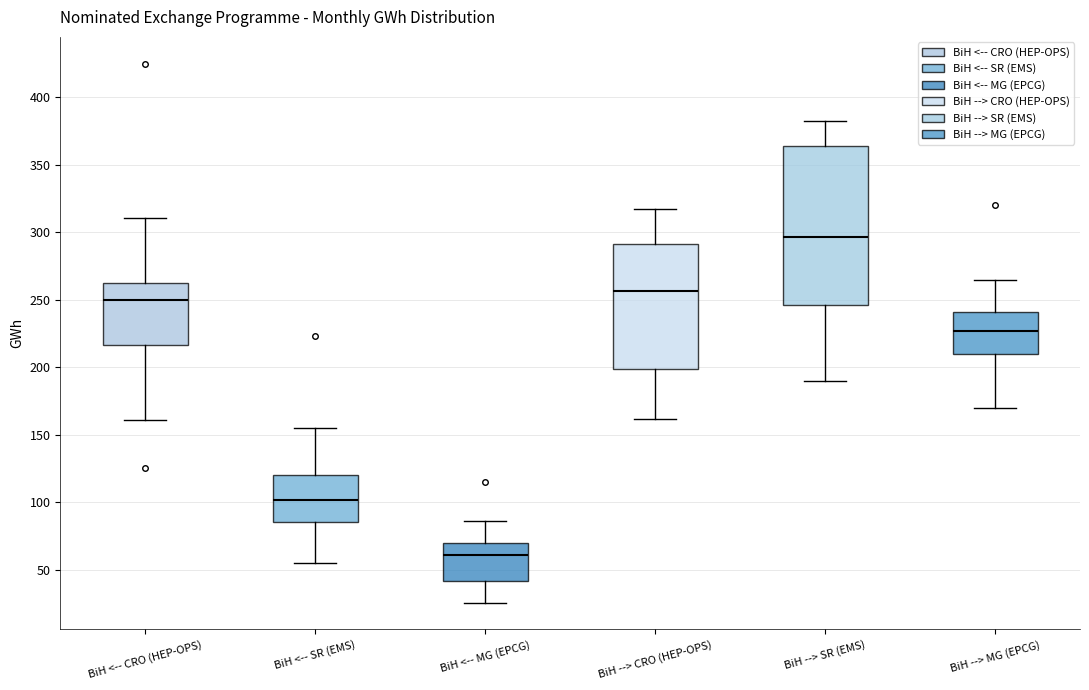

Reading left to right, transcribe this box plot: for each box, give where its median line is, the range the box spans, and where its two whiskers end, as read against the y-axis. The values are not printed on the chart, so give them approximately, as read against the axis.

BiH <-- CRO (HEP-OPS): median 250, box 215 to 260, whiskers 160 to 310
BiH <-- SR (EMS): median 100, box 85 to 120, whiskers 55 to 155
BiH <-- MG (EPCG): median 60, box 40 to 70, whiskers 25 to 85
BiH --> CRO (HEP-OPS): median 255, box 200 to 290, whiskers 160 to 315
BiH --> SR (EMS): median 295, box 245 to 365, whiskers 190 to 380
BiH --> MG (EPCG): median 225, box 210 to 240, whiskers 170 to 265